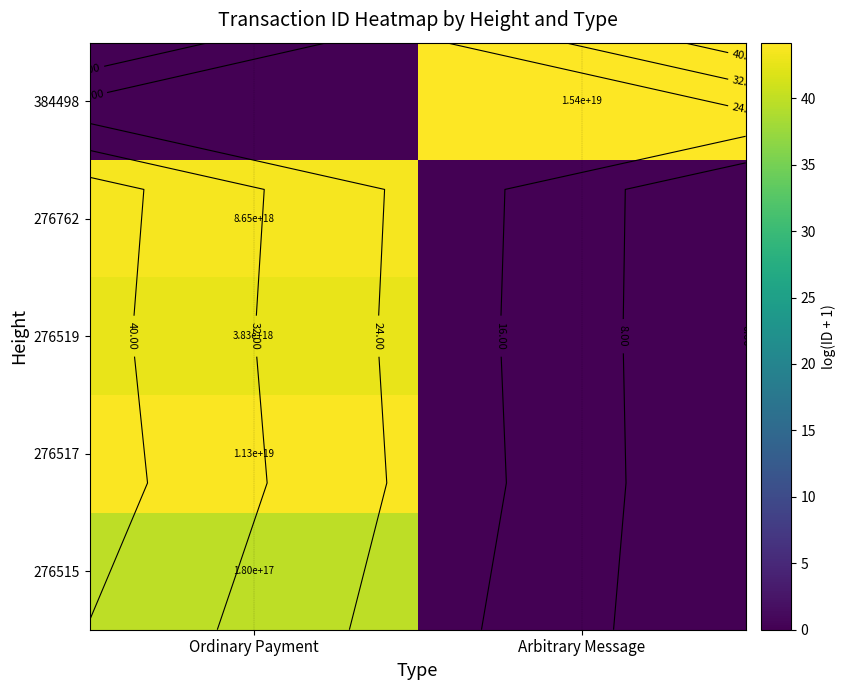

Which category has the highest value across all series?

Arbitrary Message